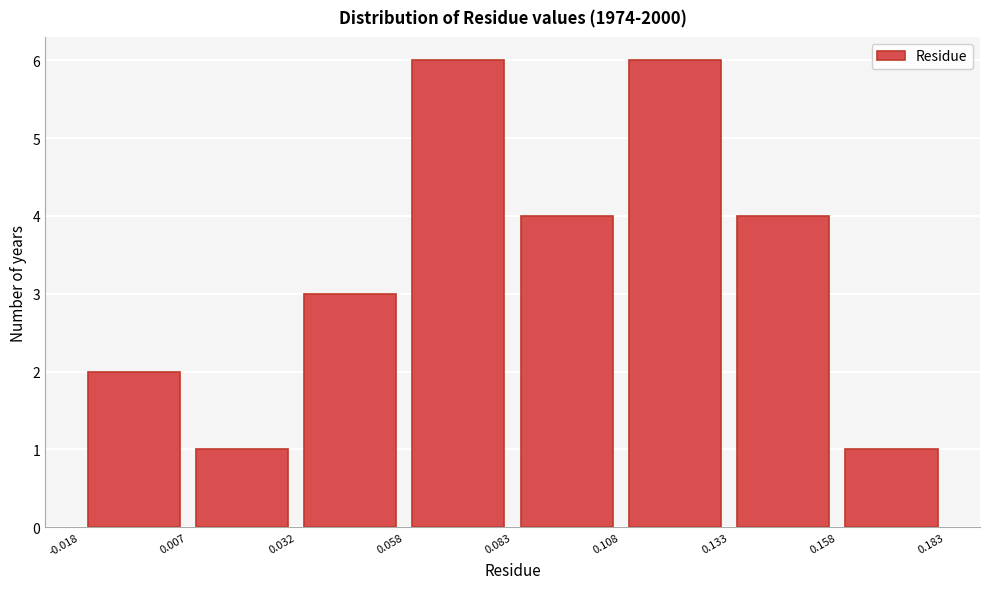

Reading left to right, list every bar in this chart as the range it spans on the x-axis followed by its height. The values are not printed on the chart, so give them approximately, as read against the axis.

-0.018 to 0.007: 2
0.007 to 0.032: 1
0.032 to 0.058: 3
0.058 to 0.083: 6
0.083 to 0.108: 4
0.108 to 0.133: 6
0.133 to 0.158: 4
0.158 to 0.183: 1